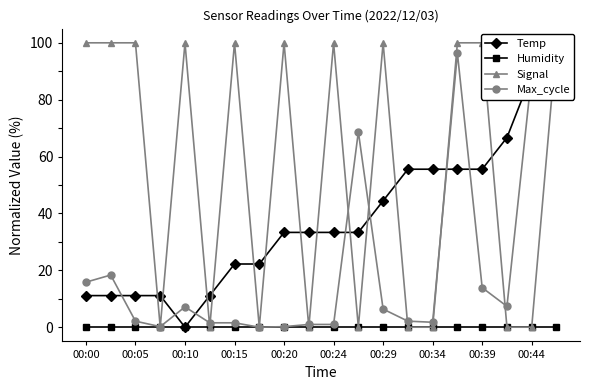

Is it true that Signal equals 100.0 at 00:29?

True